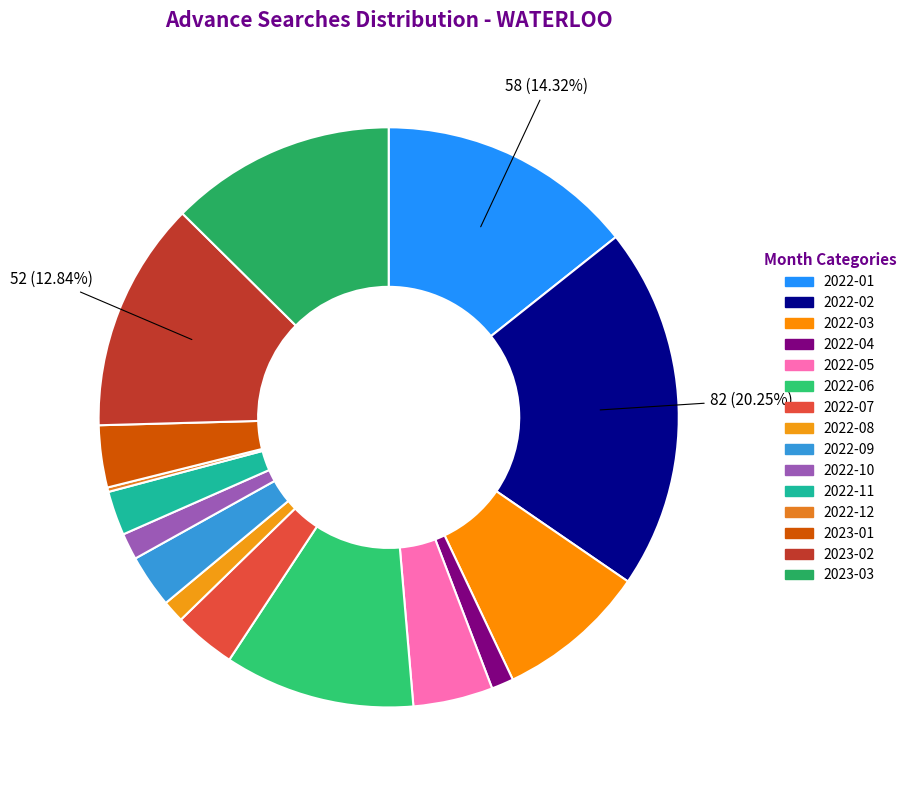

Is the sum of 2022-08 and 2022-07 greater than half?

No